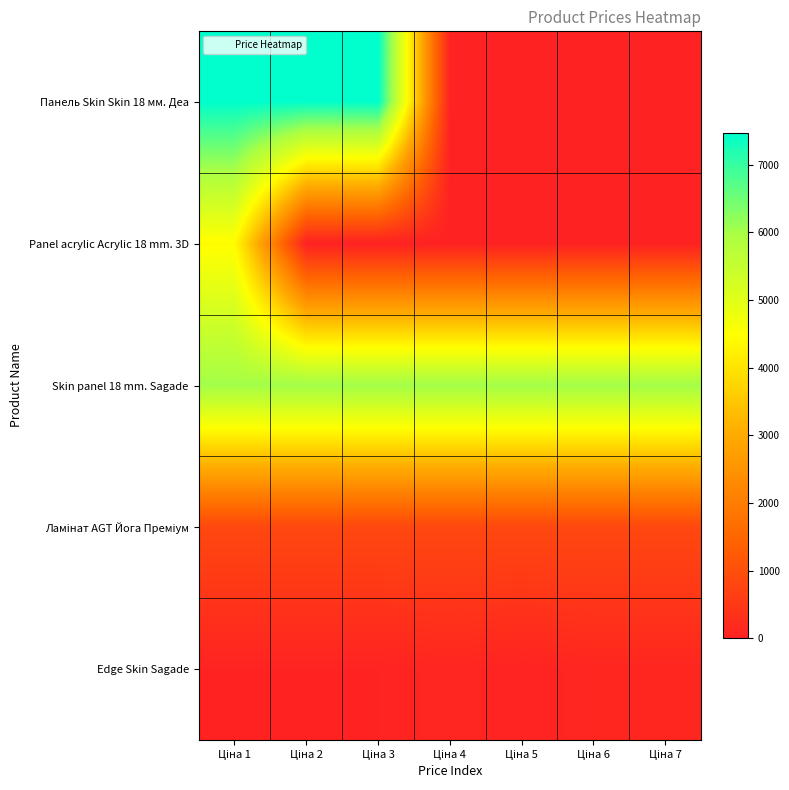

Which category has the lowest value across all series?

Ціна 4